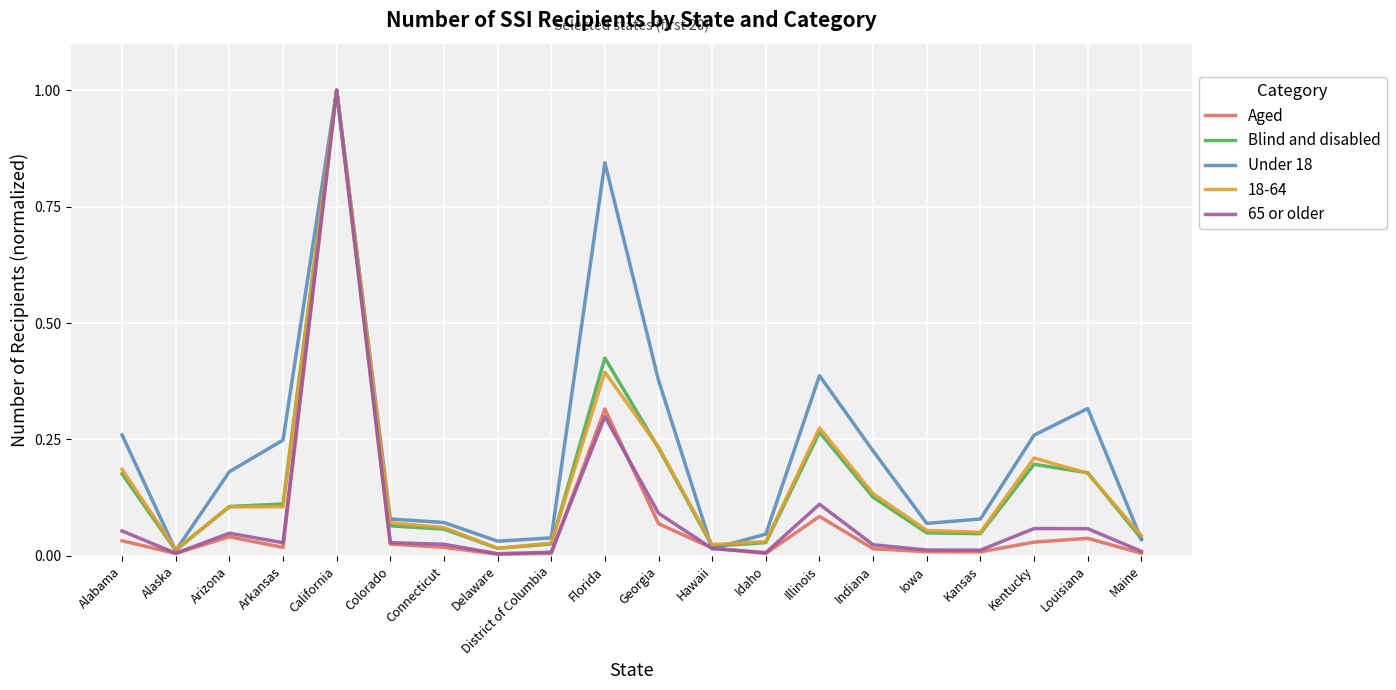

What is the sum of all Aged values?

1.7